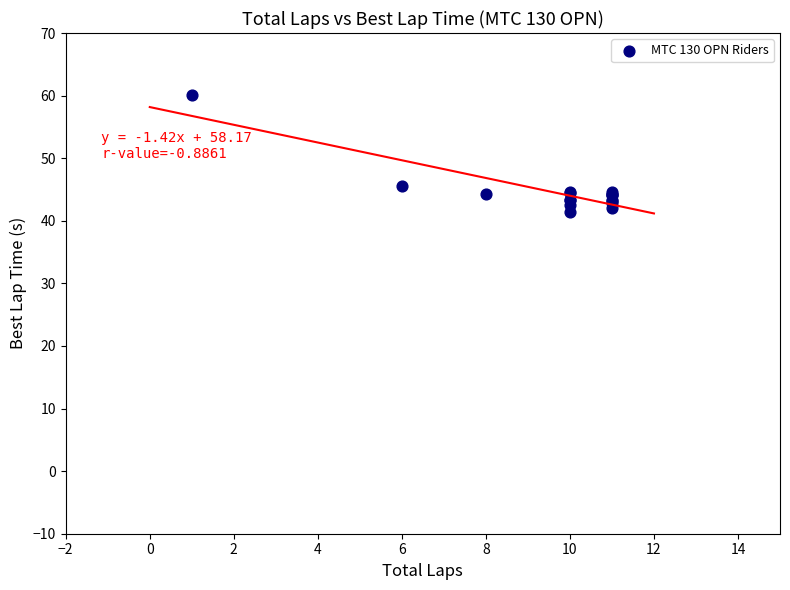

What Y value in the scatter plot is closest to 50?

45.5